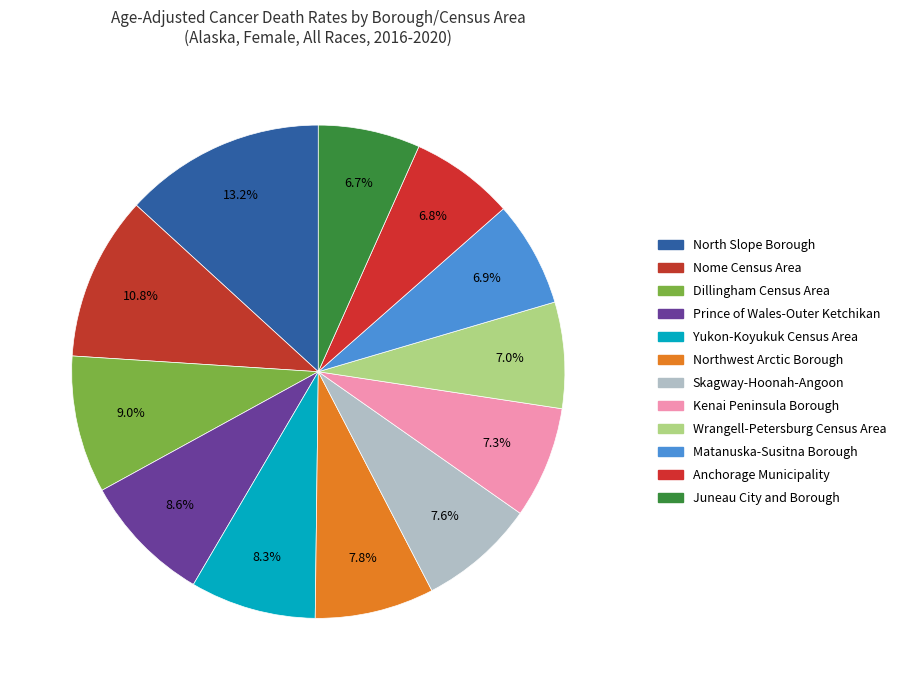

Which category has the biggest portion of the pie?

North Slope Borough